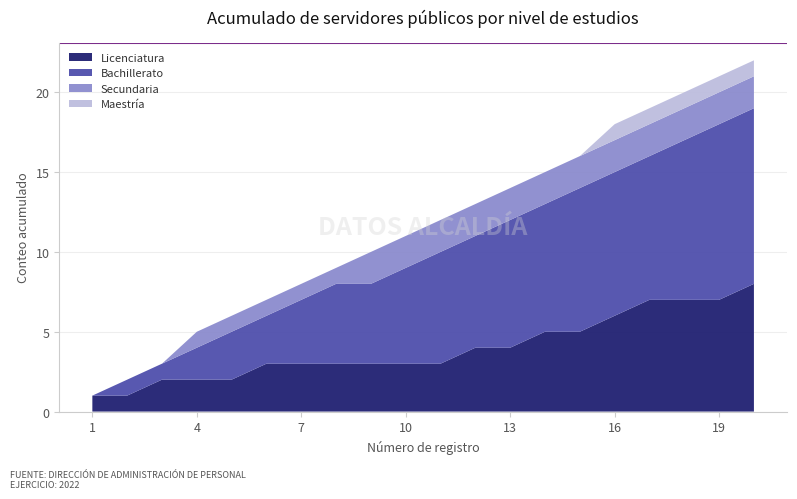

What is the highest value of the Licenciatura series?

8